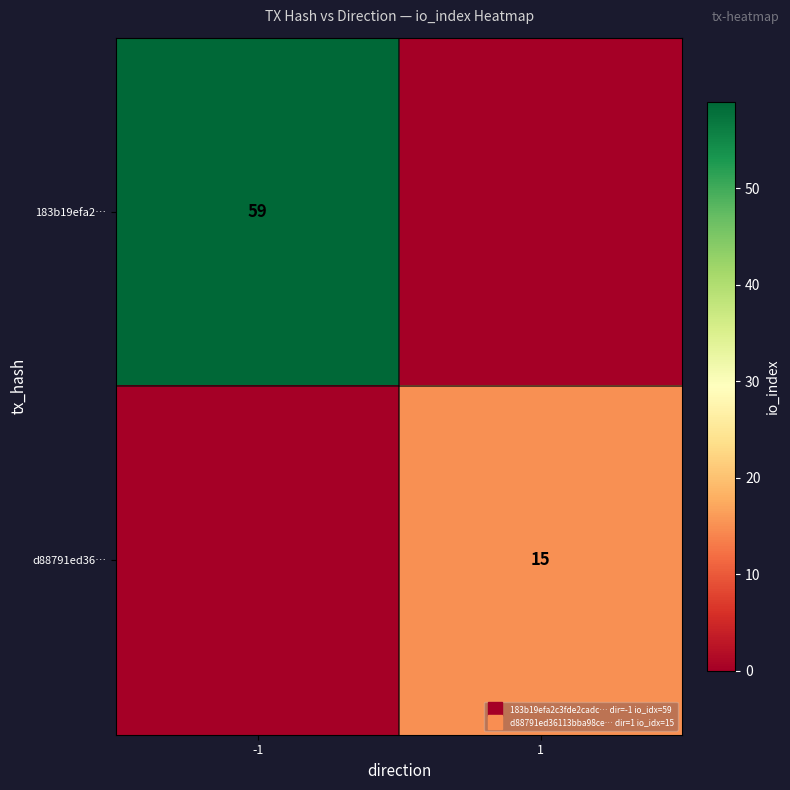

True or false: 183b19efa2… has a value of 0 at 1.

True